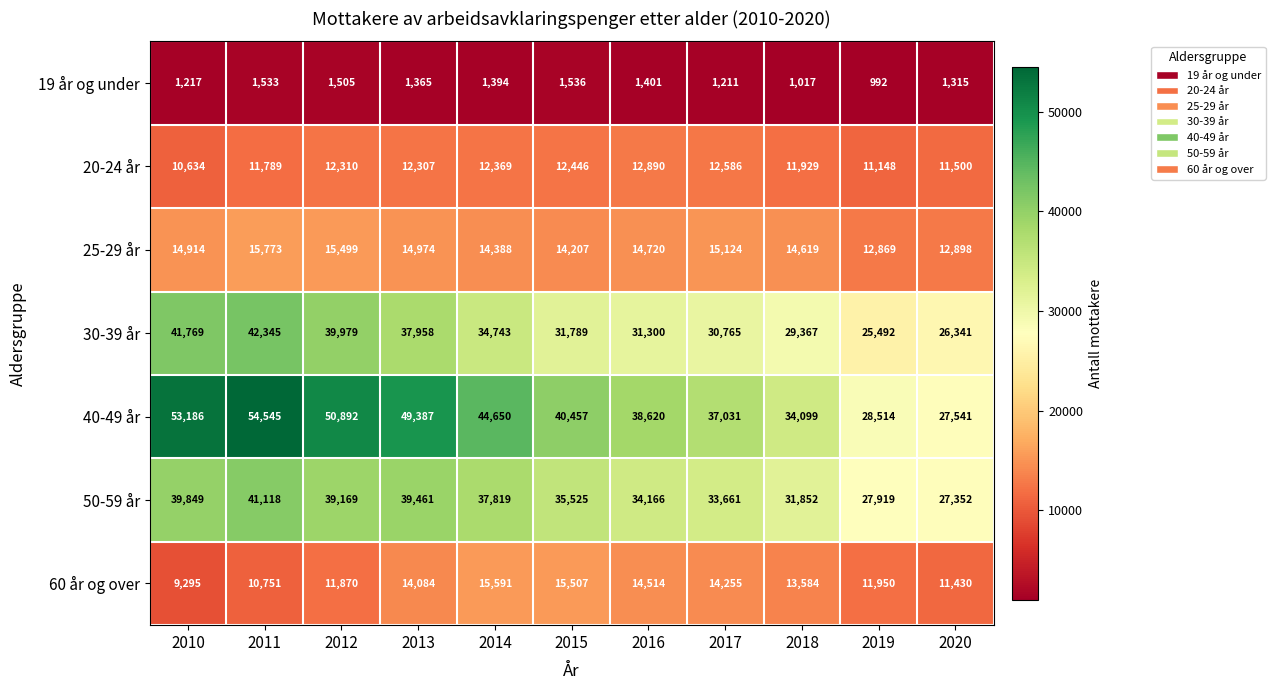

Which series has the widest spread of values?

40-49 år